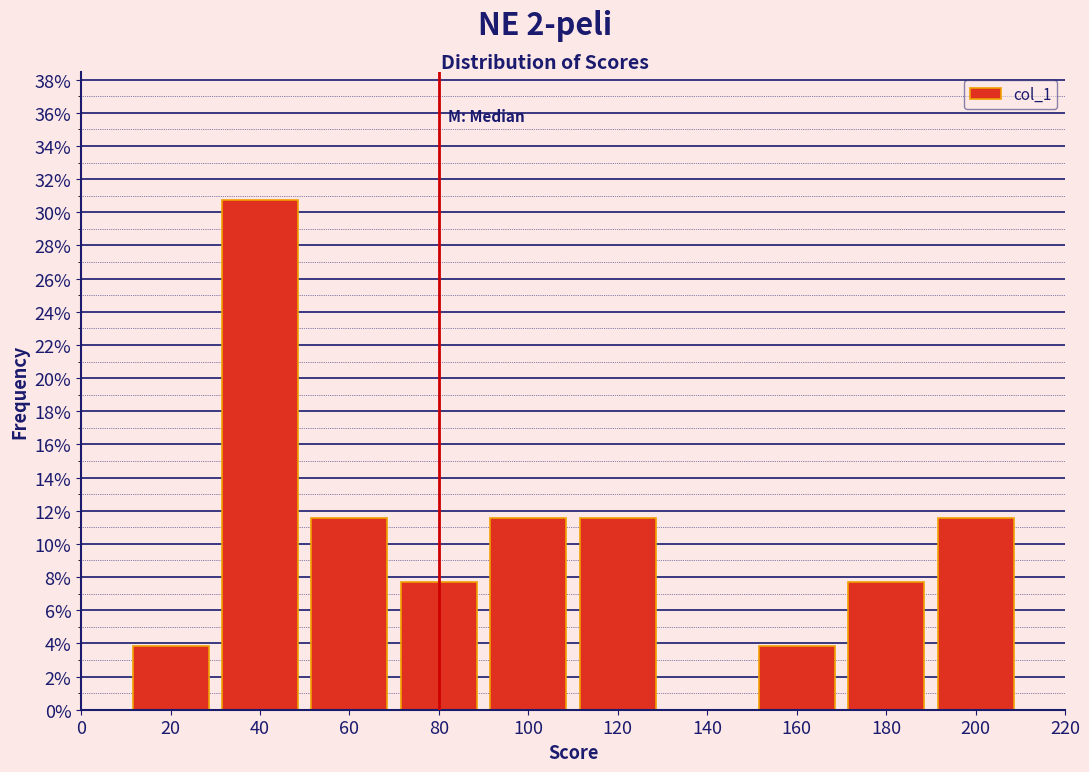

What is the height of the bar covering 170 to 190 on the x-axis? The values are not printed on the chart, so give them approximately, as read against the axis.

7.6